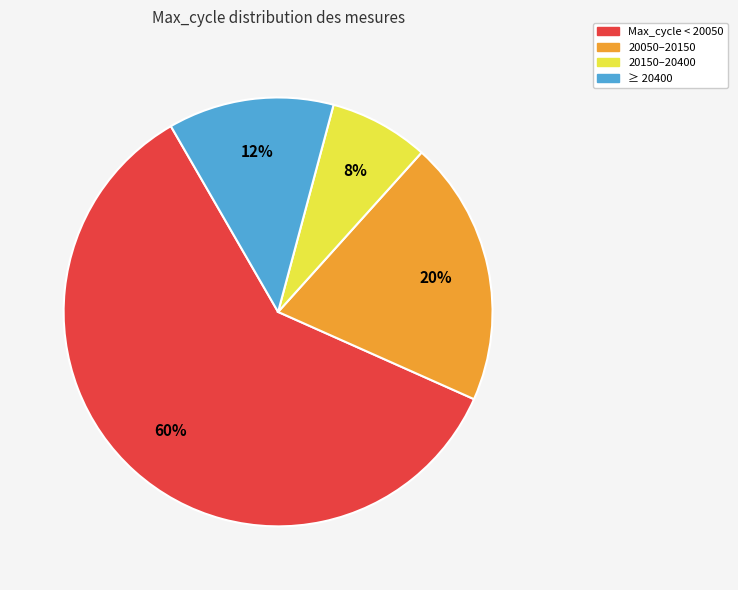

To the nearest percent, what is the average slice percentage?

25%